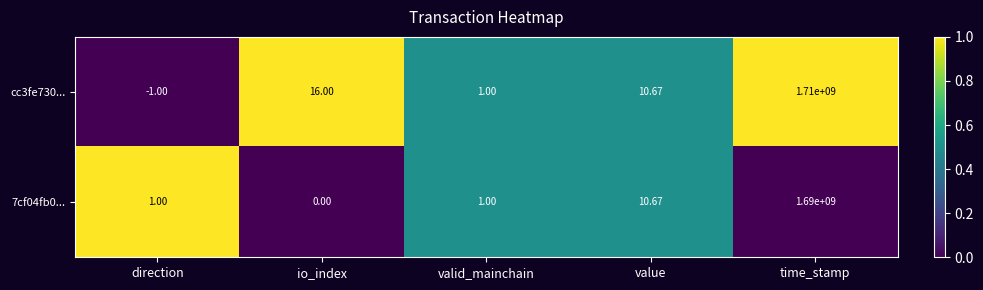

At which label does cc3fe730... first exceed 10?

io_index